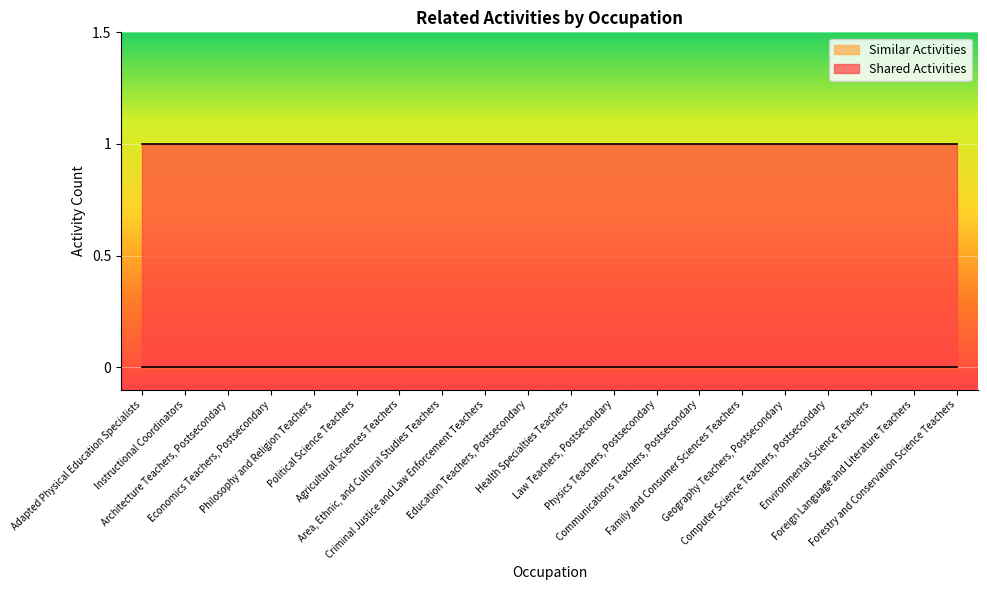

What is the label of the 15th point from the left?

Family and Consumer Sciences Teachers